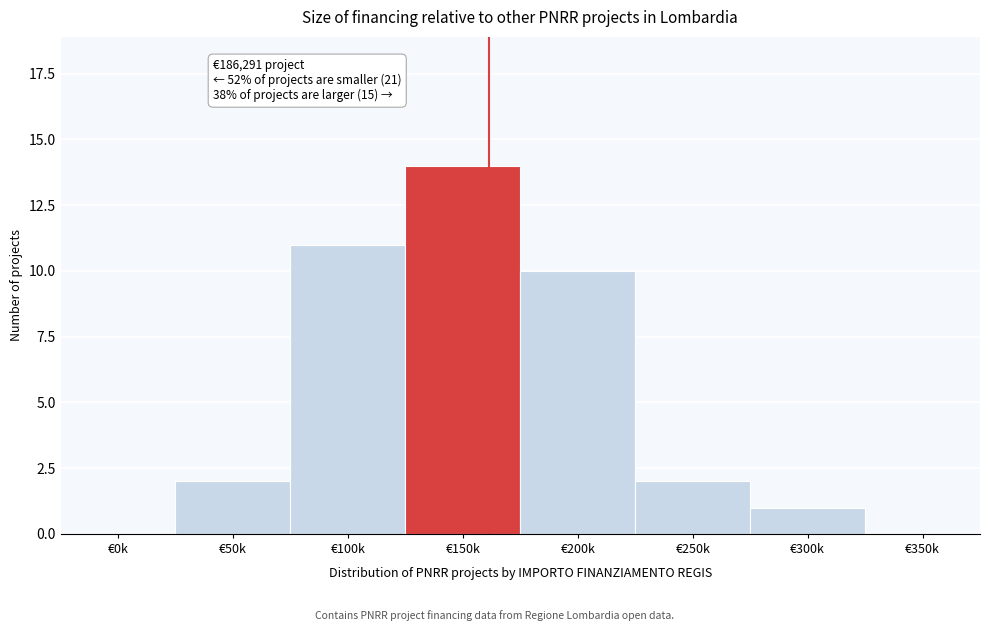

Reading left to right, what are all the values shown in this chart?

€0k=0	€50k=2	€100k=11	€150k=14	€200k=10	€250k=2	€300k=1	€350k=0